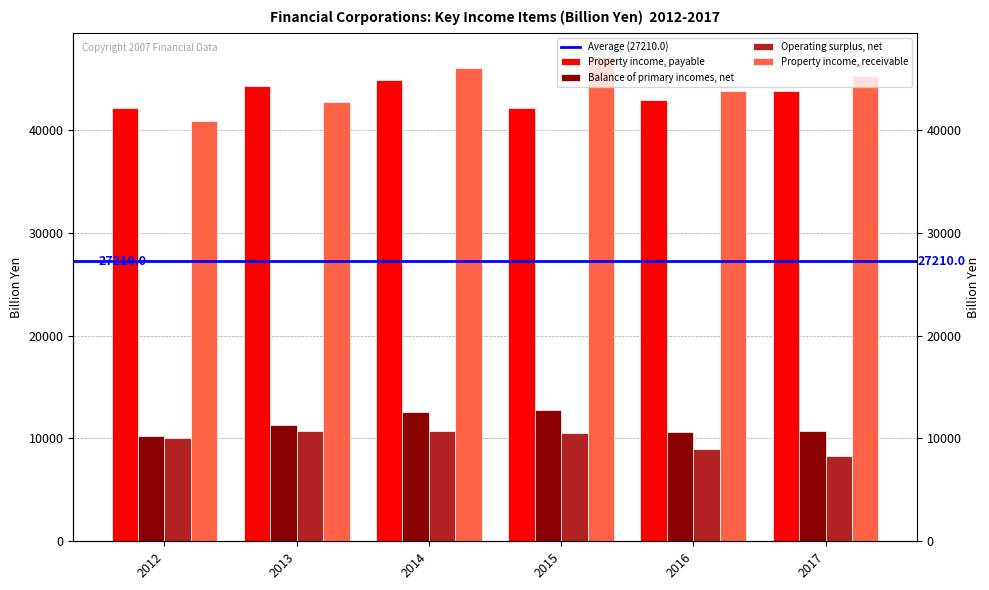

At which category is the sum across all series the highest?

2014